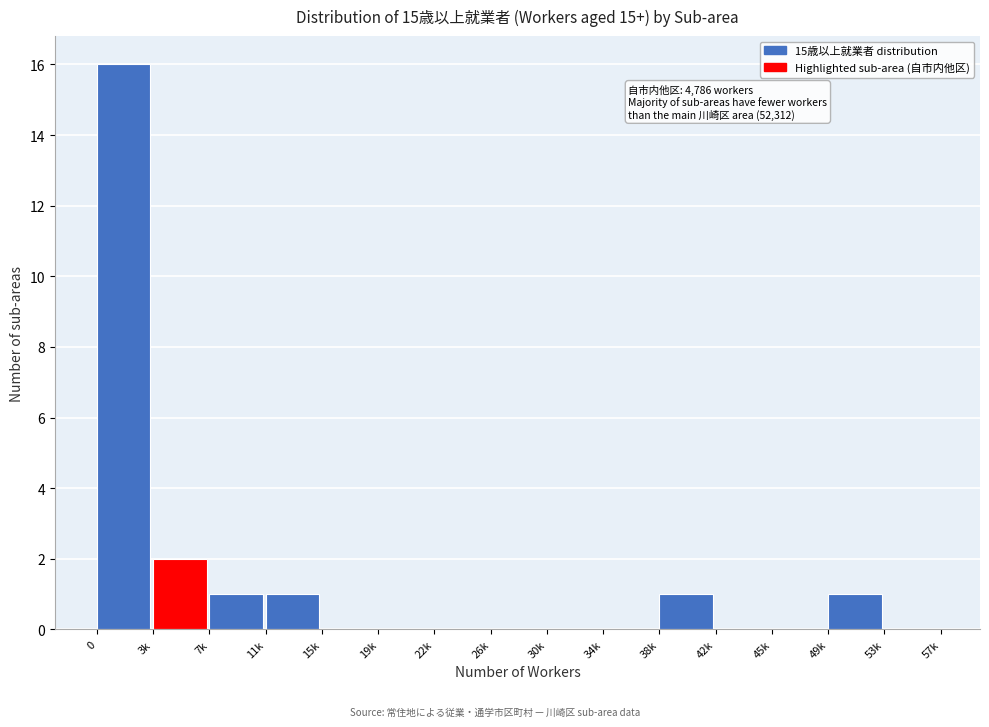

Reading right to left, transcribe all the data shown in this chart.

53k=0	49k=1	45k=0	42k=0	38k=1	34k=0	30k=0	26k=0	22k=0	19k=0	15k=0	11k=1	7k=1	3k=2	0=16